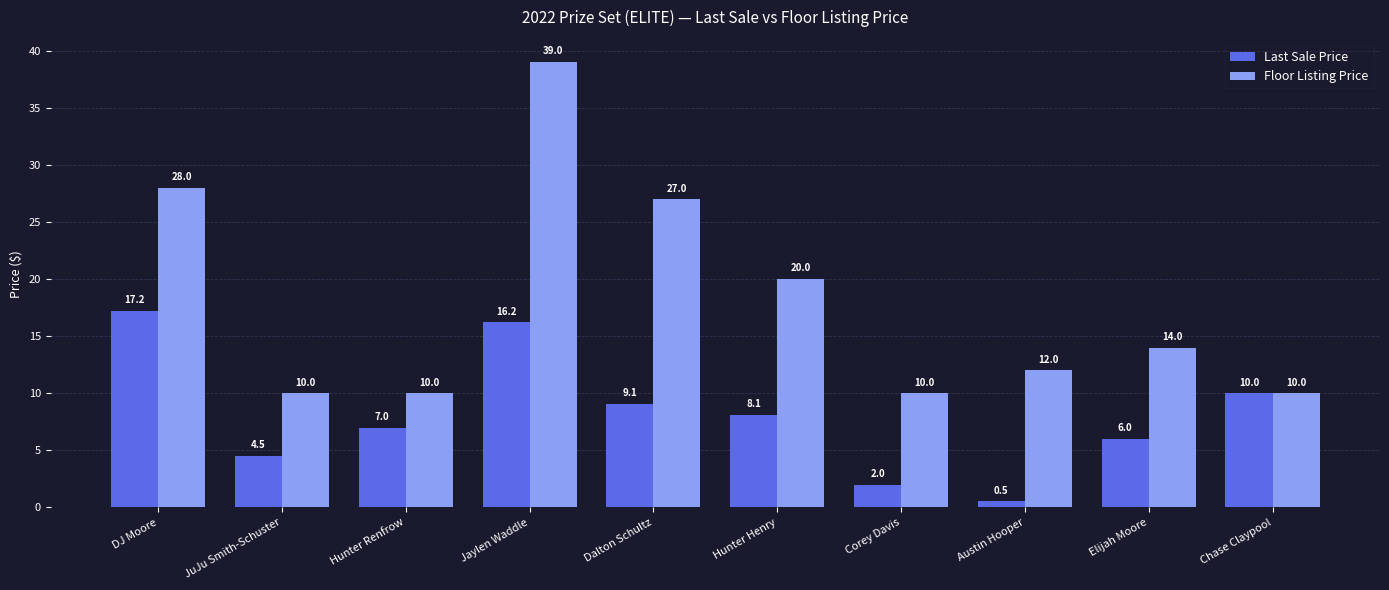

What is the sum of the Last Sale Price values at Dalton Schultz and Jaylen Waddle?

25.3